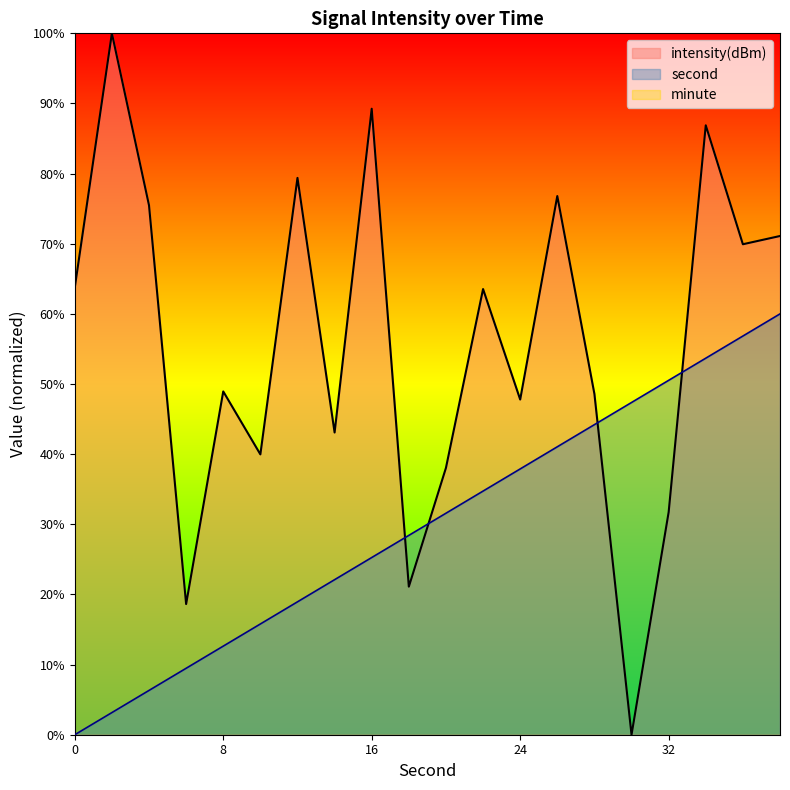

What is the maximum value shown in the chart?

100.0